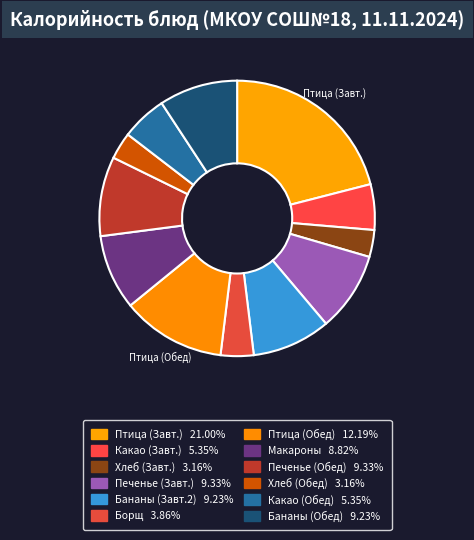

How many segments does this pie chart have?

12